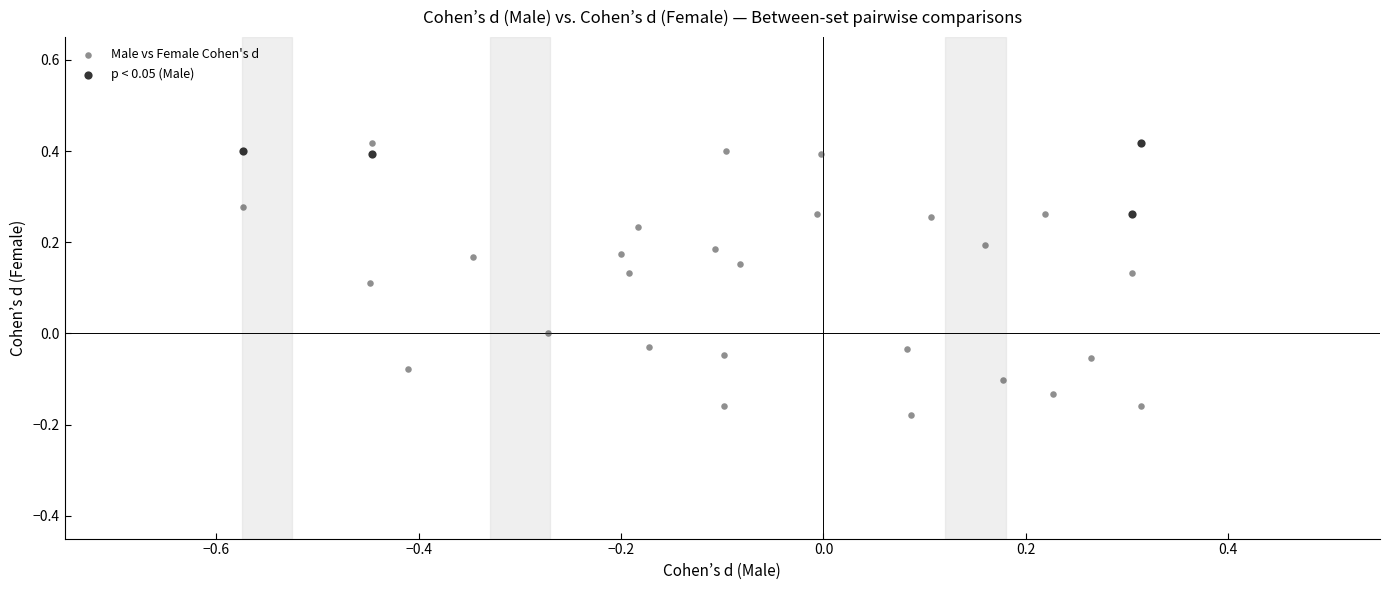

Which series contains the lowest Y value?

Male vs Female Cohen's d